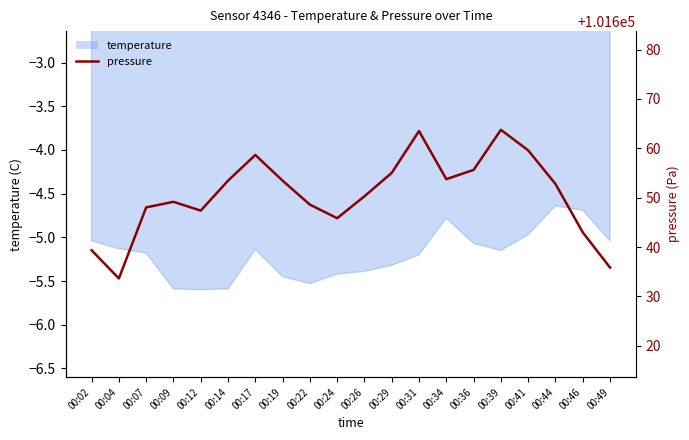

List the labels in order of value, largest first.

00:39, 00:31, 00:41, 00:17, 00:36, 00:29, 00:34, 00:14, 00:19, 00:44, 00:26, 00:09, 00:22, 00:07, 00:12, 00:24, 00:46, 00:02, 00:49, 00:04